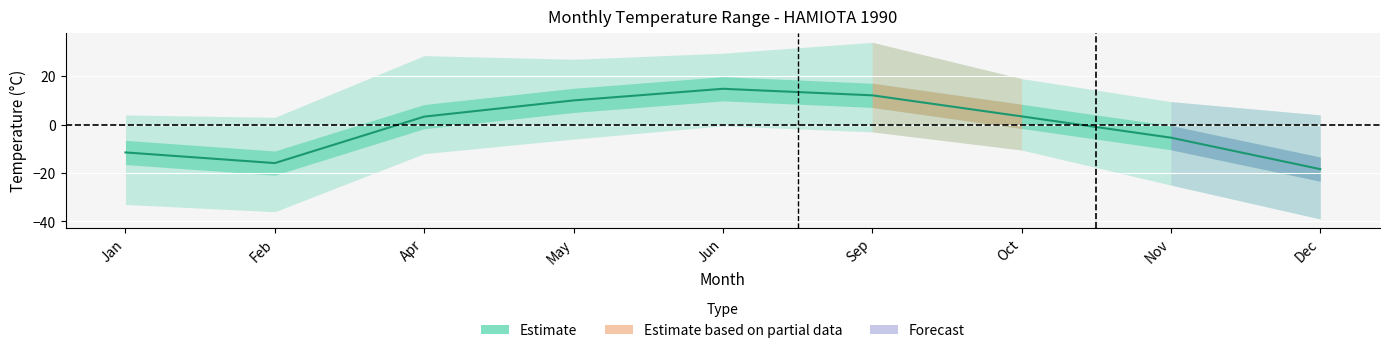

Reading left to right, extract all data points from this chart.

-11.5	-15.9	3.3	10.0	14.8	12.1	3.4	-5.4	-18.4